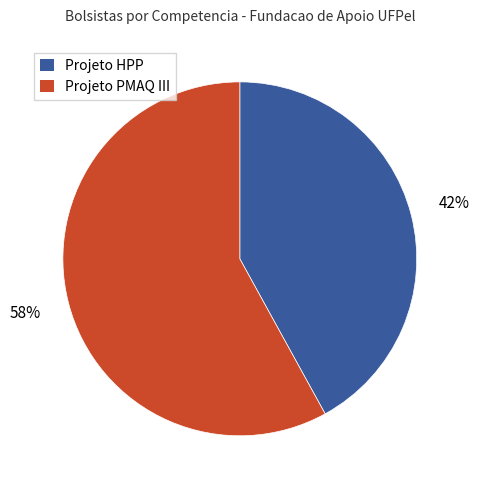

Is the sum of Projeto HPP and Projeto PMAQ III greater than half?

Yes